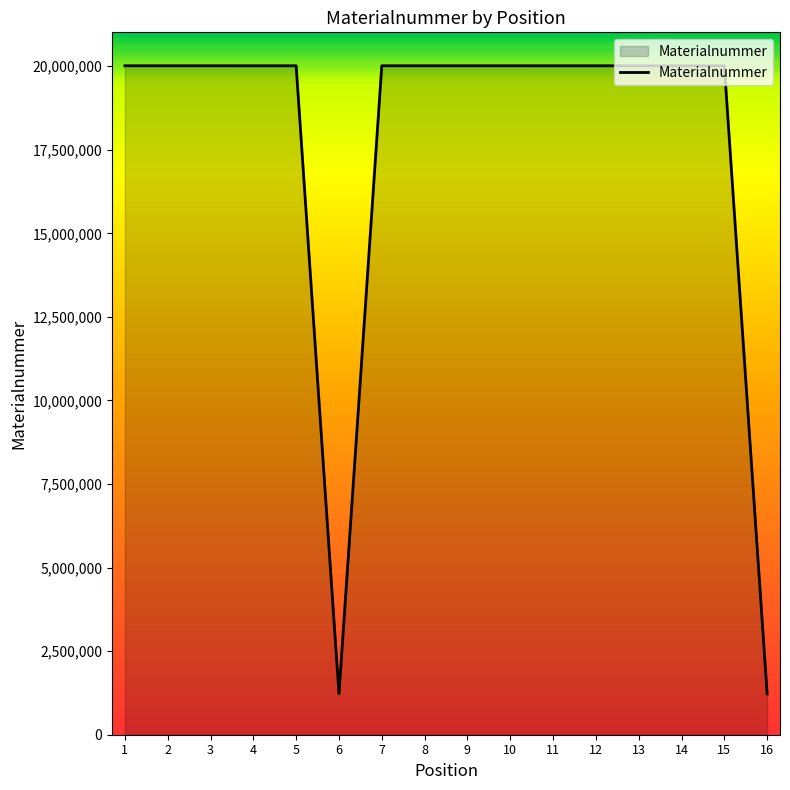

What is the smallest value displayed?

1222988